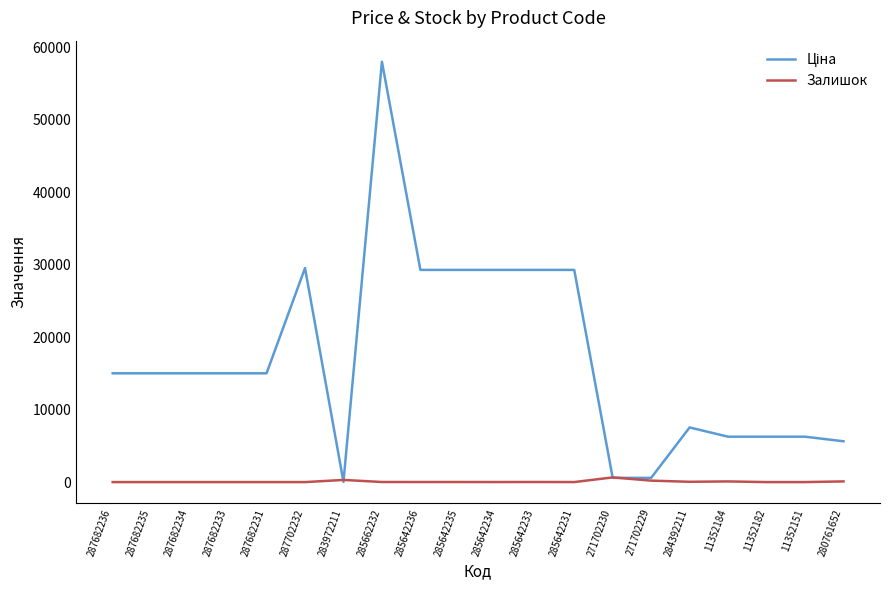

At which category is the sum across all series the highest?

285662232